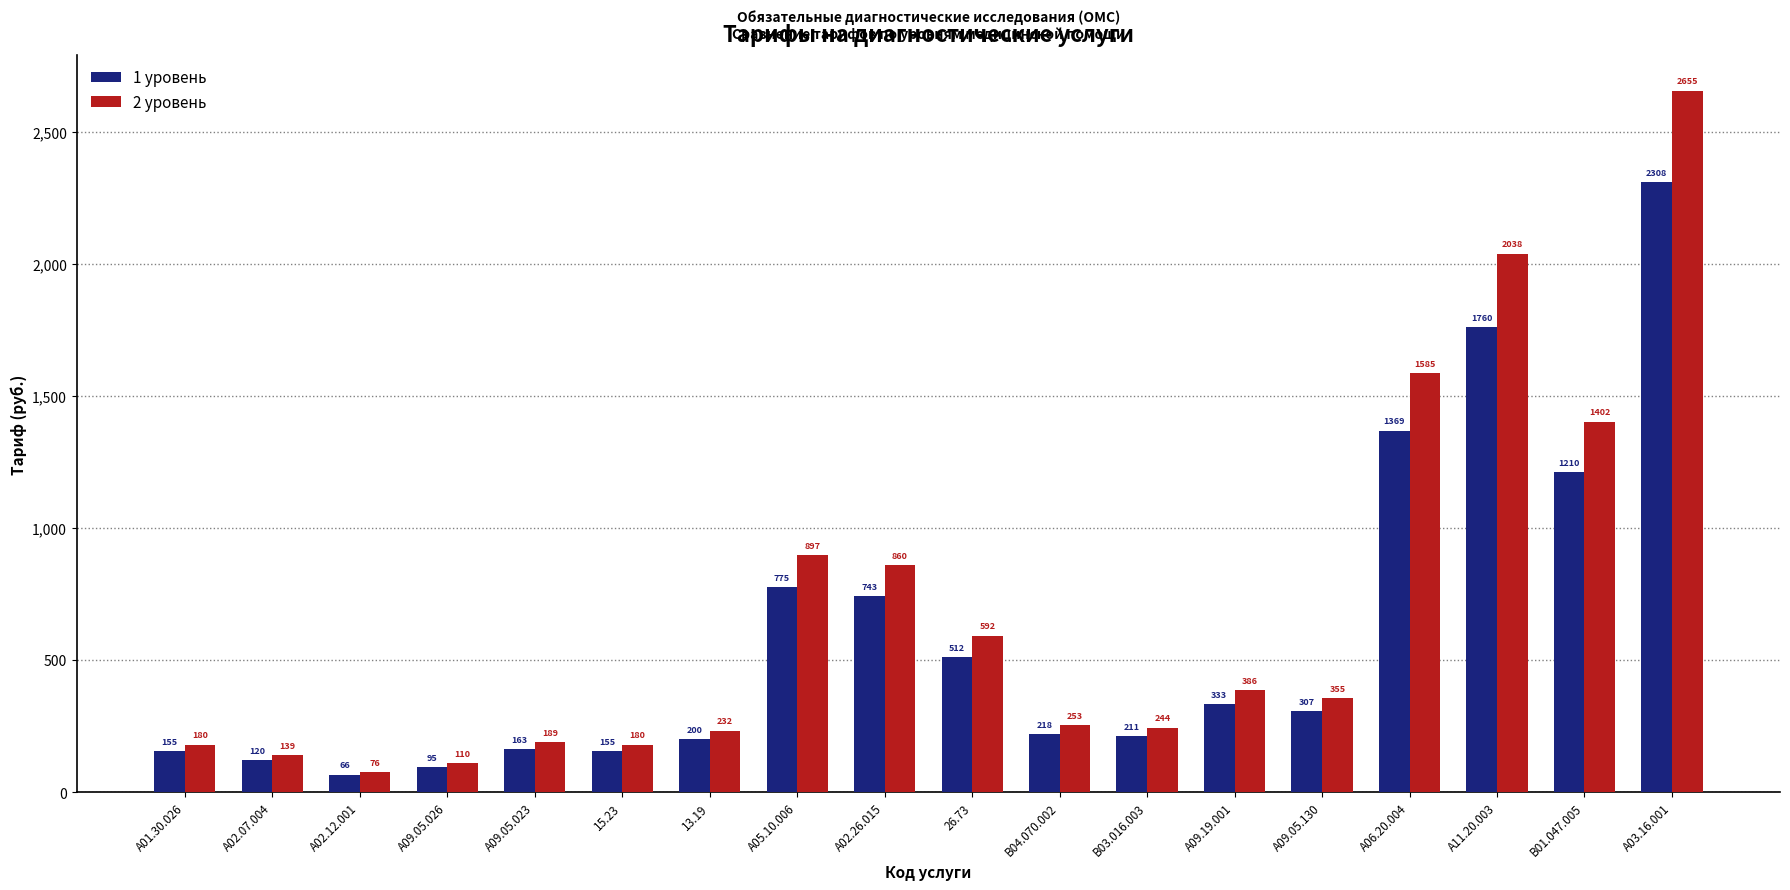

What is the difference between the 1 уровень values at 13.19 and В04.070.002?

18.2